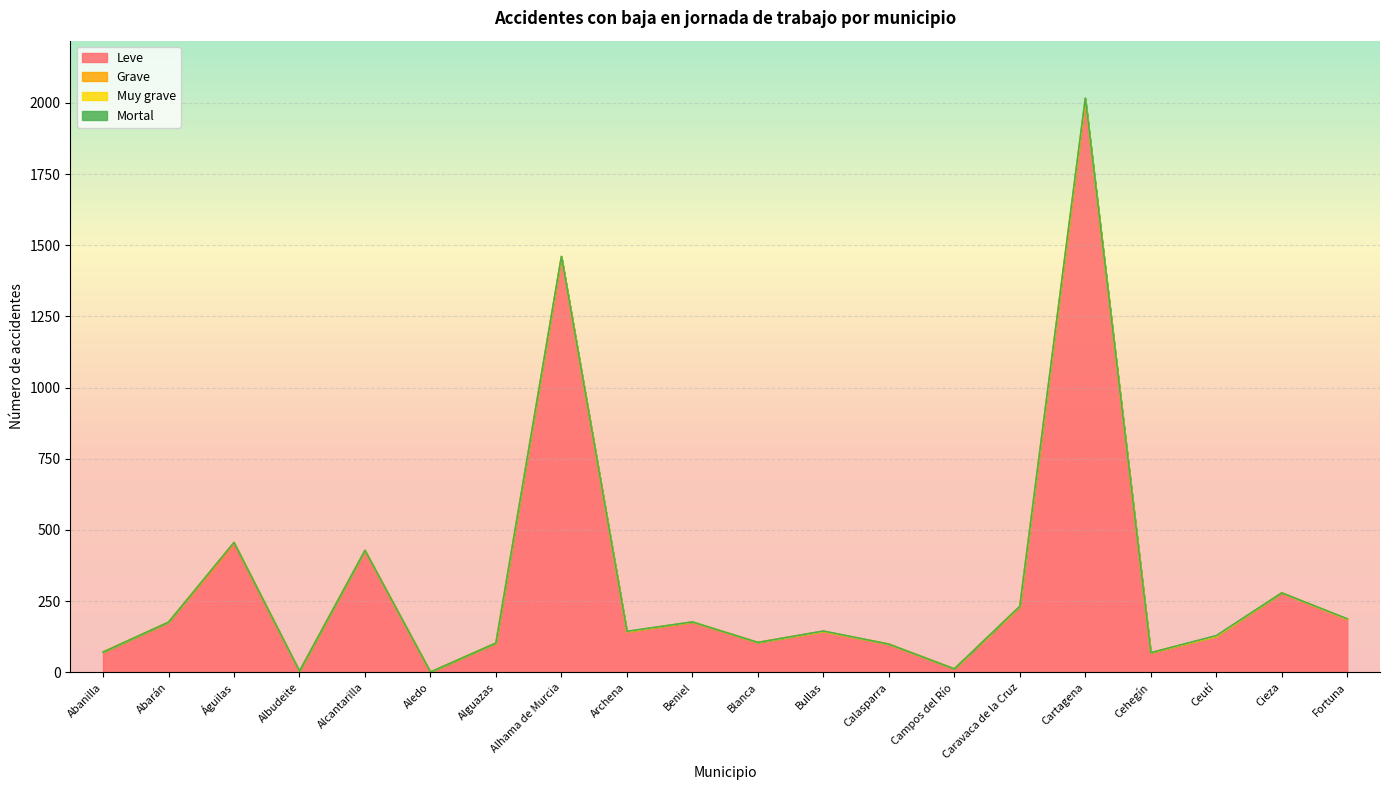

At which category does the chart reach its peak across all series?

Cartagena